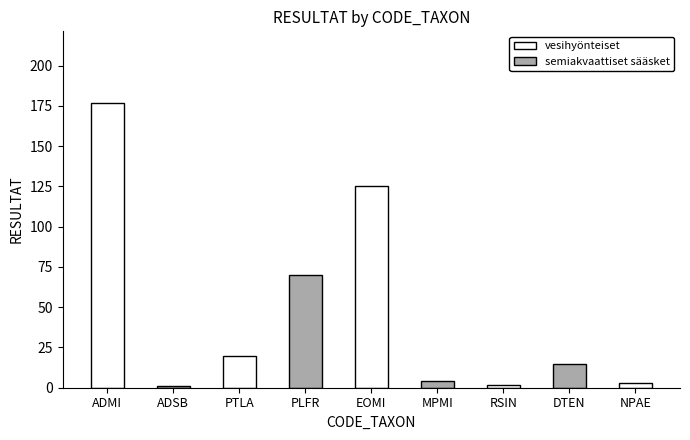

Reading right to left, list all the values displayed in this chart.

3	15	2	4	125	70	20	1	177